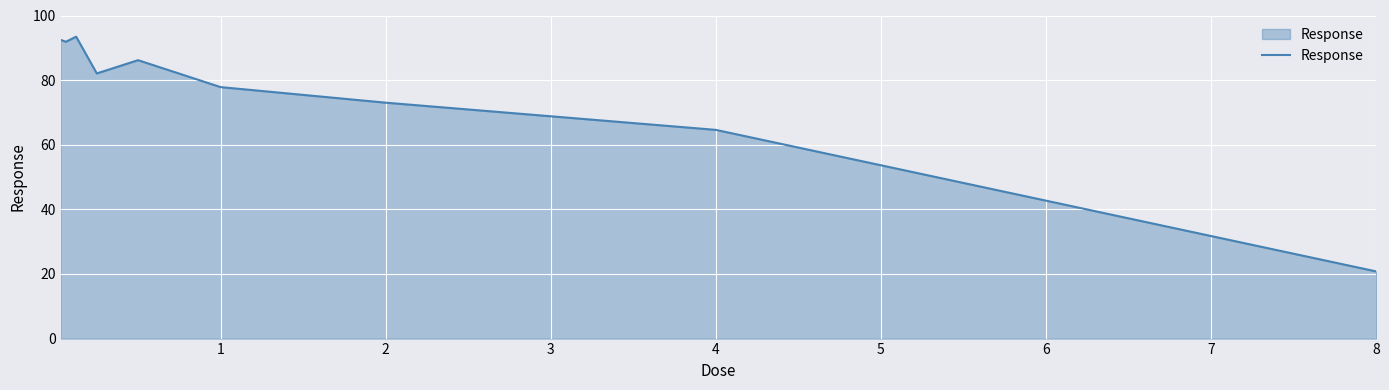

What is the greatest value displayed?

93.4